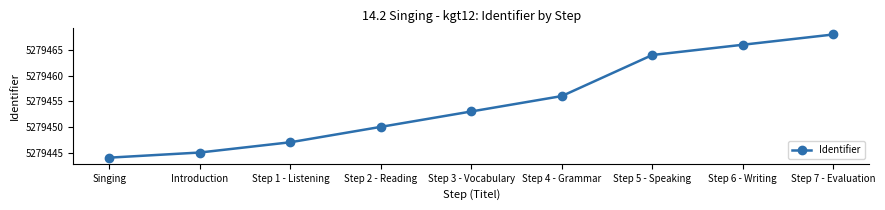

What is the change in value from Introduction to Step 4 - Grammar?

+11